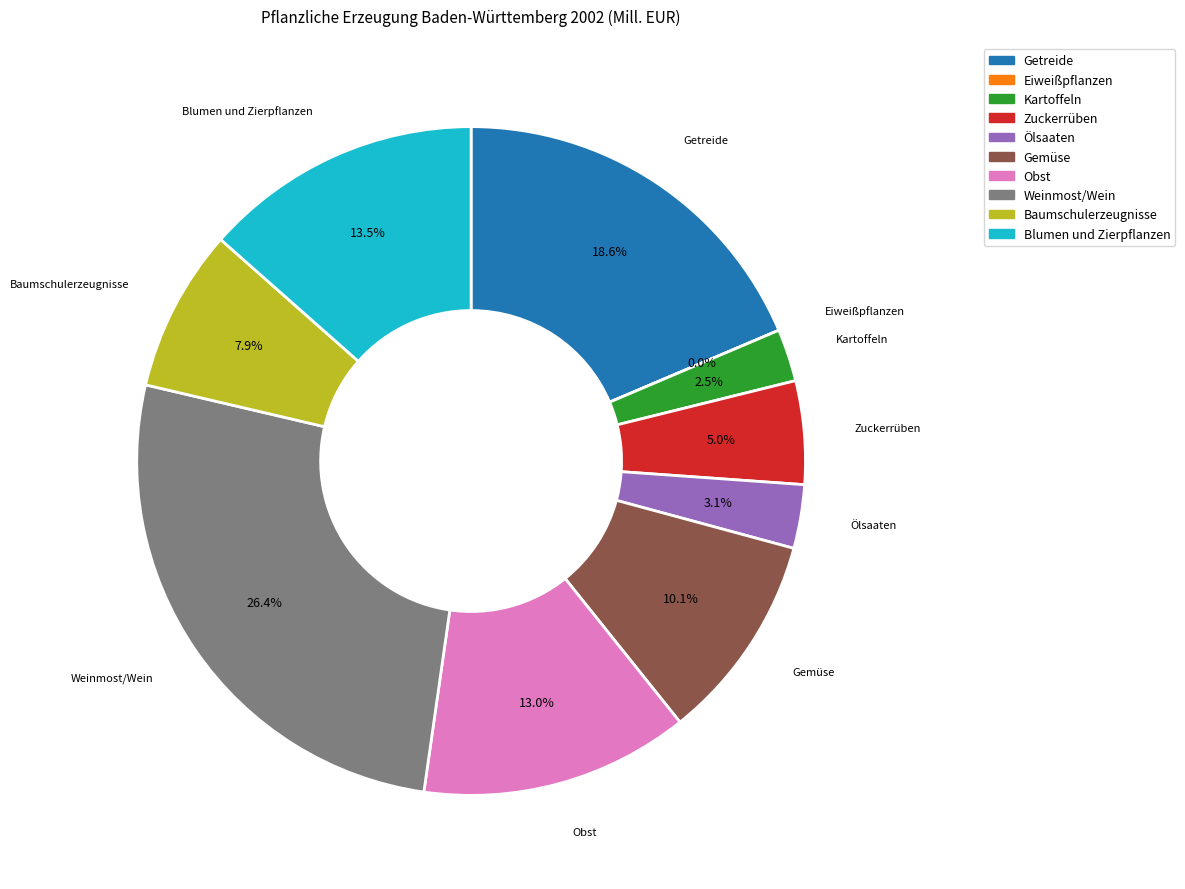

Is there a majority slice in this chart?

No